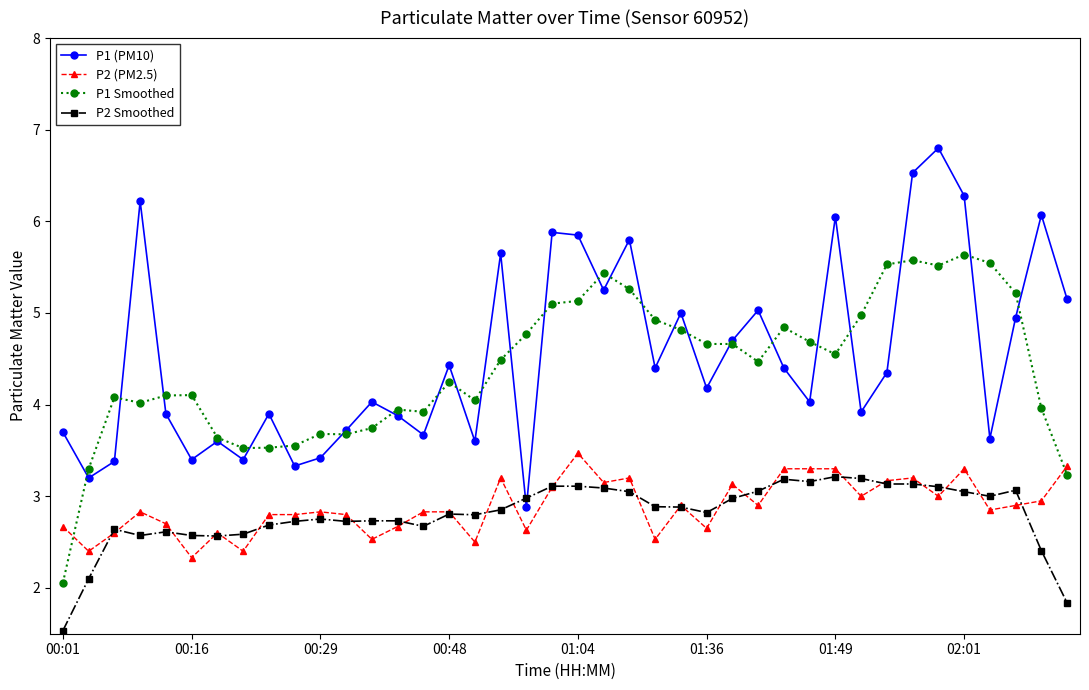

Which series has the largest range (max minus min)?

P1 (PM10)